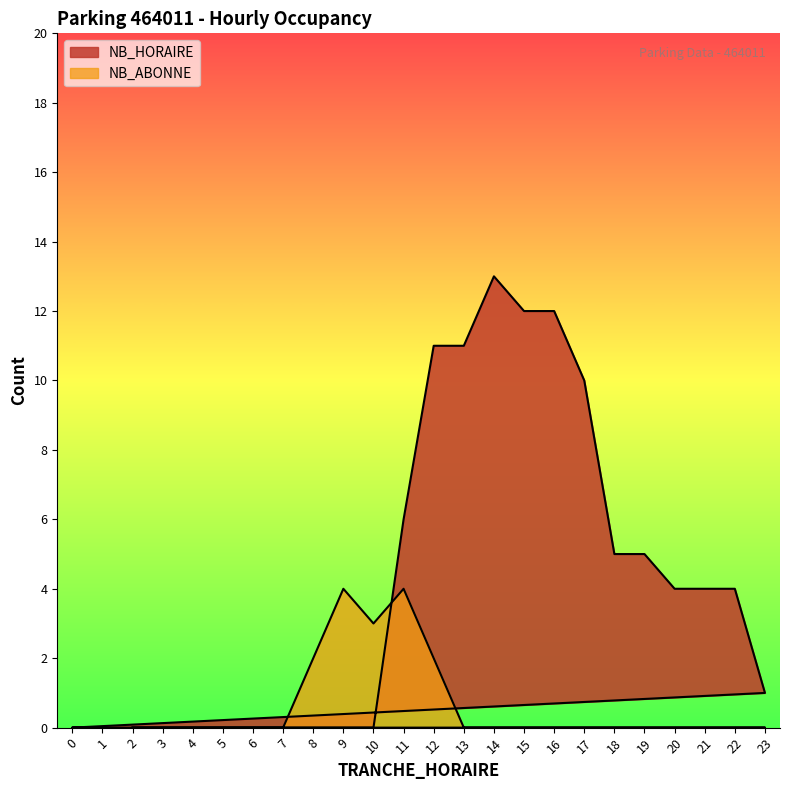

How many interior local peaks does the NB_HORAIRE series have?

1